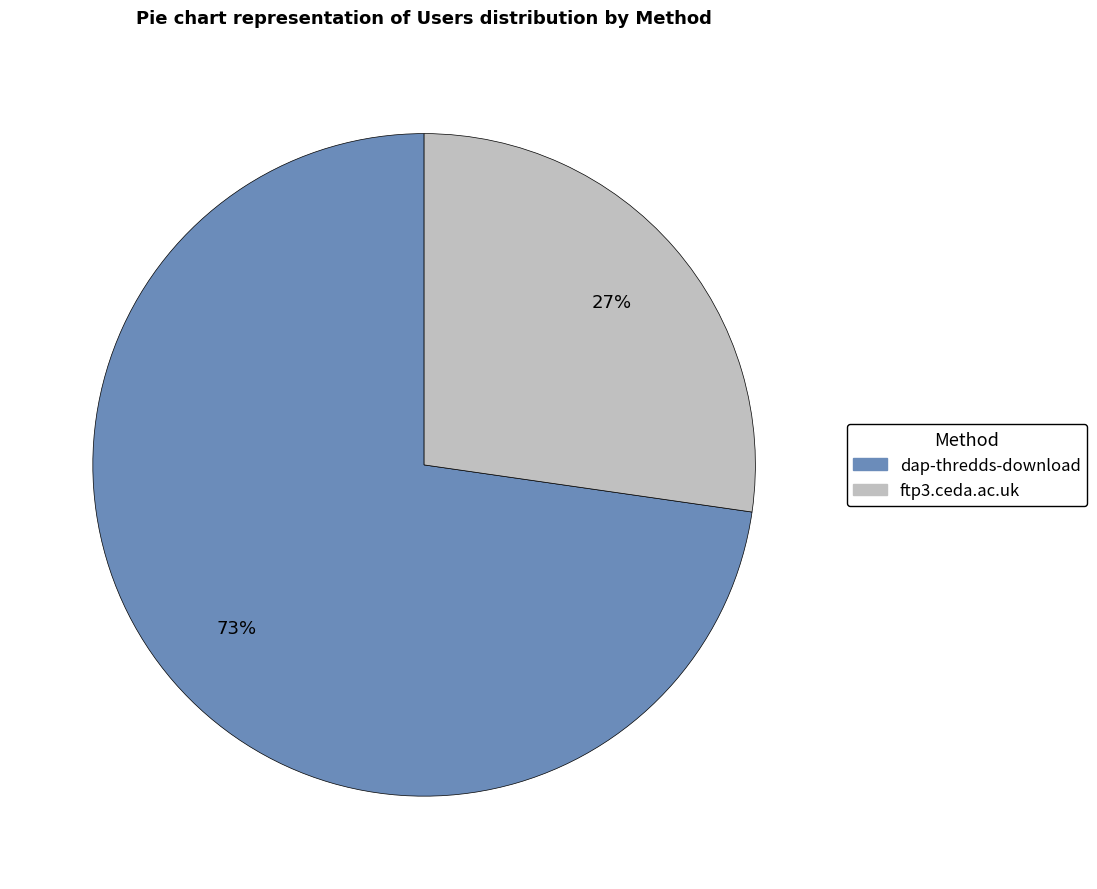

Which category has the biggest portion of the pie?

dap-thredds-download